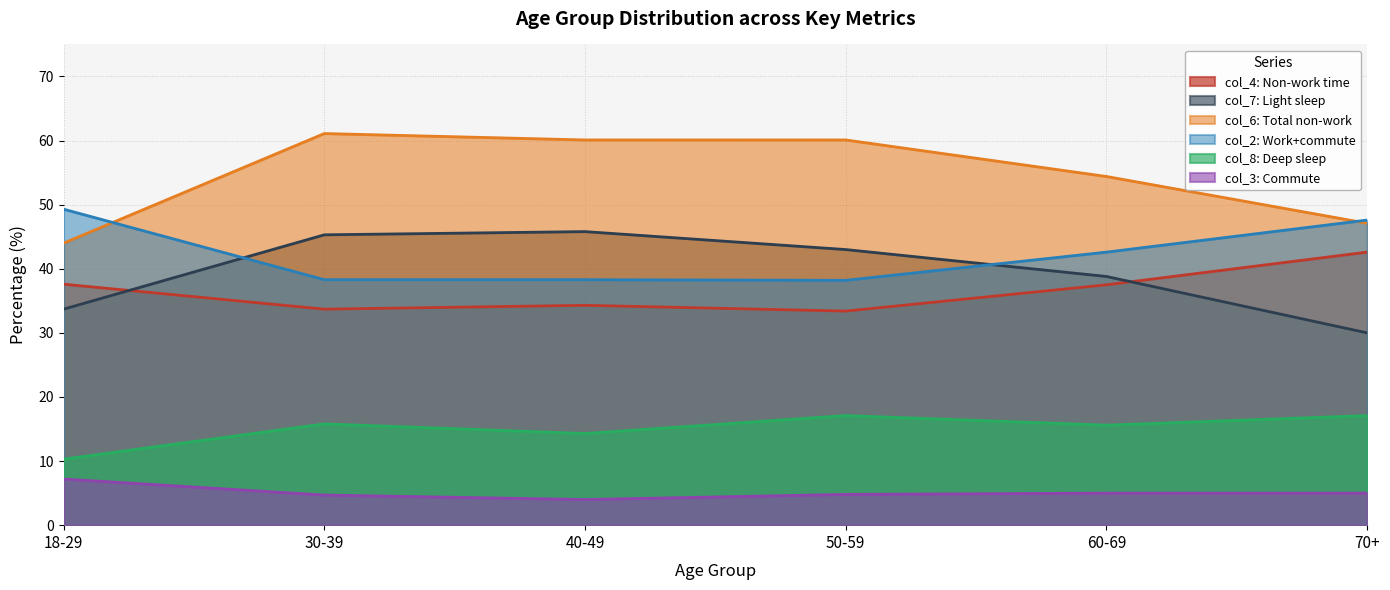

True or false: col_3 (7.2, 4.7, 4.0, 4.8, 5.0, 5.0) and col_8 (10.3, 15.8, 14.3, 17.1, 15.6, 17.1) intersect in this chart.

False